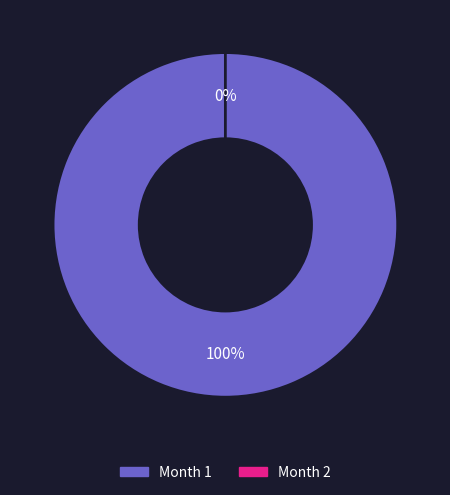

Which slice is the smallest?

2